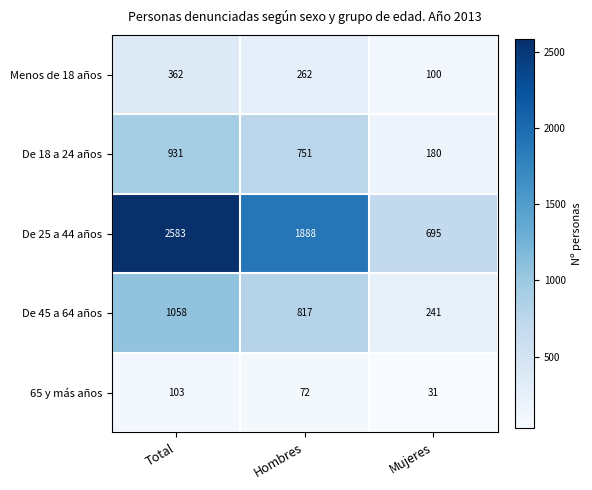

True or false: De 25 a 44 años has a value of 234 at Mujeres.

False